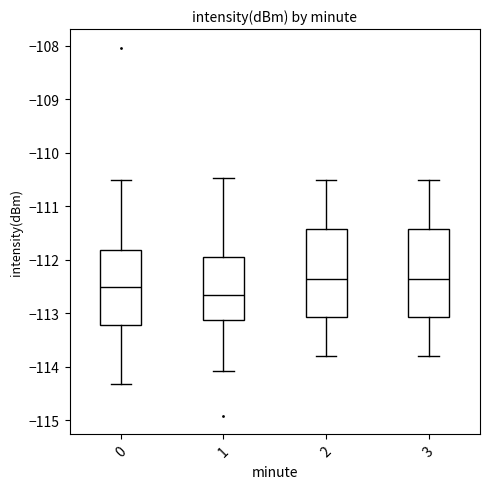

Where does the median line of the box at x = 0 sit on the y-axis? The values are not printed on the chart, so give them approximately, as read against the axis.

-112.5